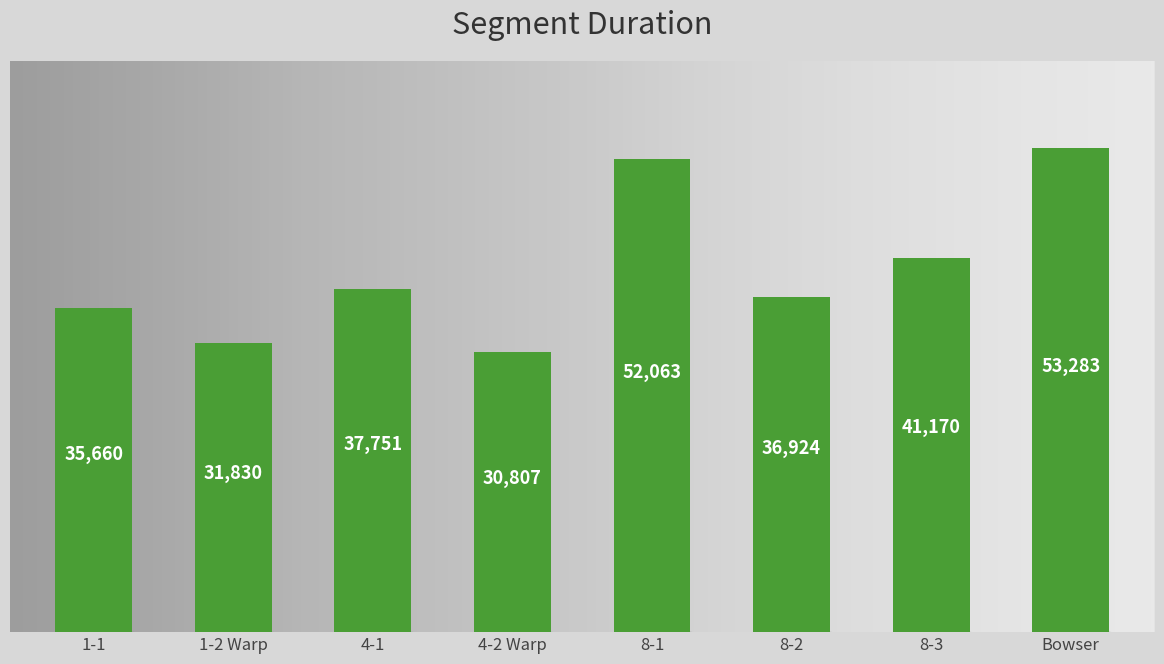

Reading left to right, list all the values displayed in this chart.

1-1=35660	1-2 Warp=31830	4-1=37751	4-2 Warp=30807	8-1=52063	8-2=36924	8-3=41170	Bowser=53283